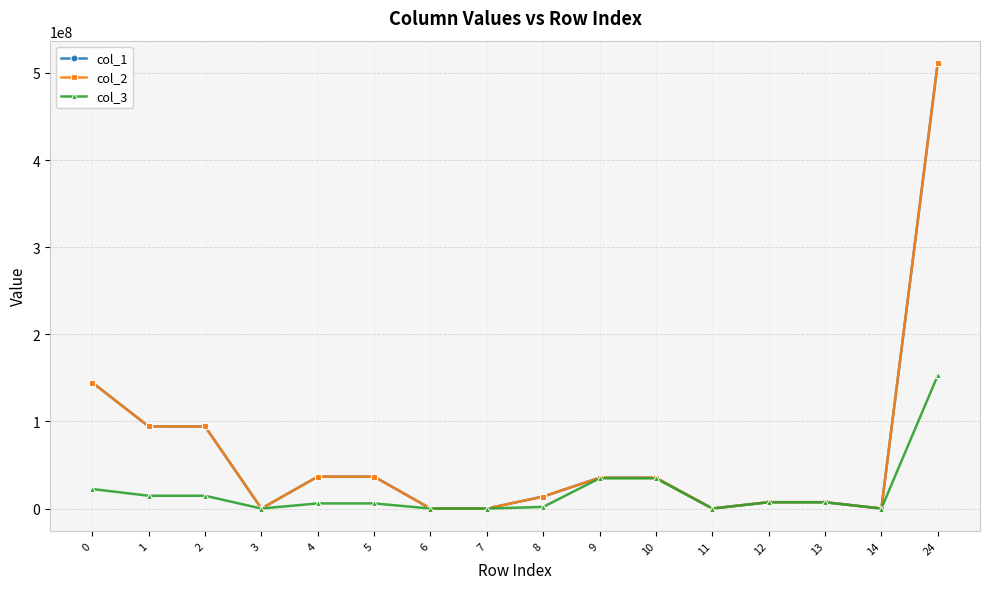

Which series has the largest range (max minus min)?

col_1